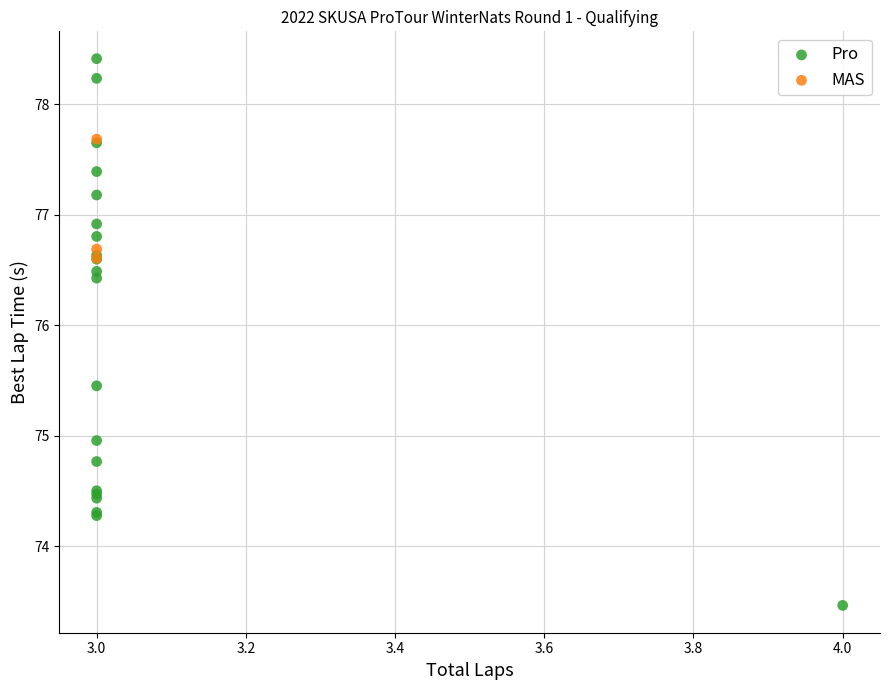

Which series contains the lowest Y value?

Pro